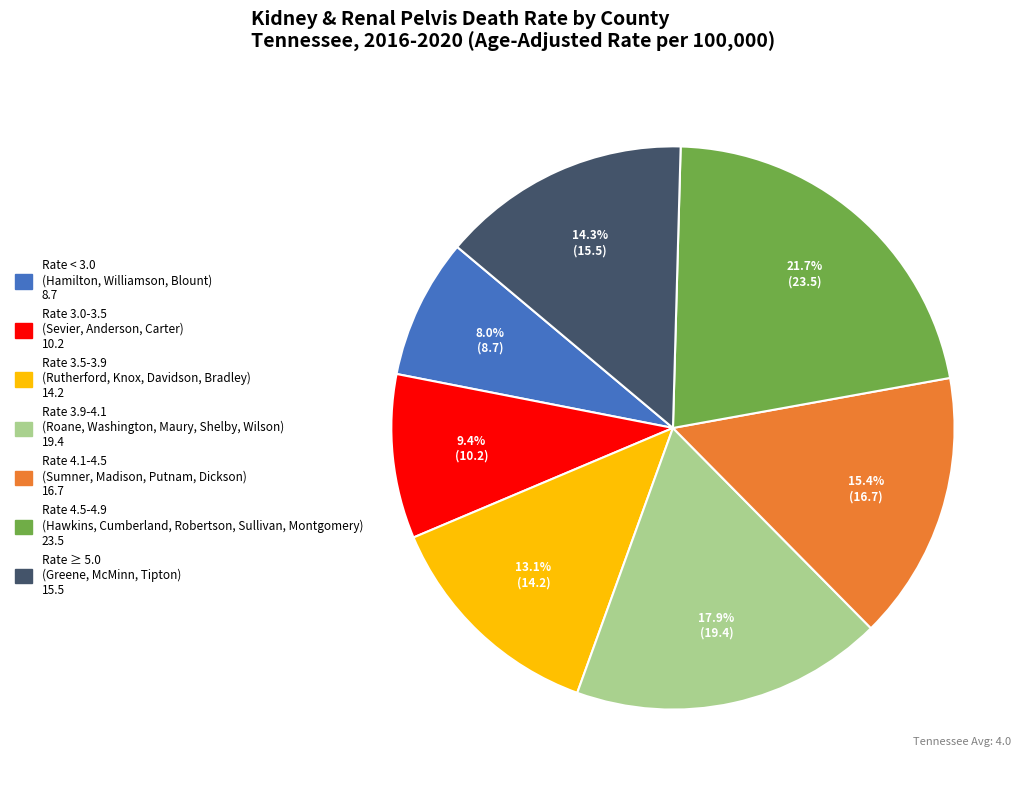

Does any single category account for the majority?

No